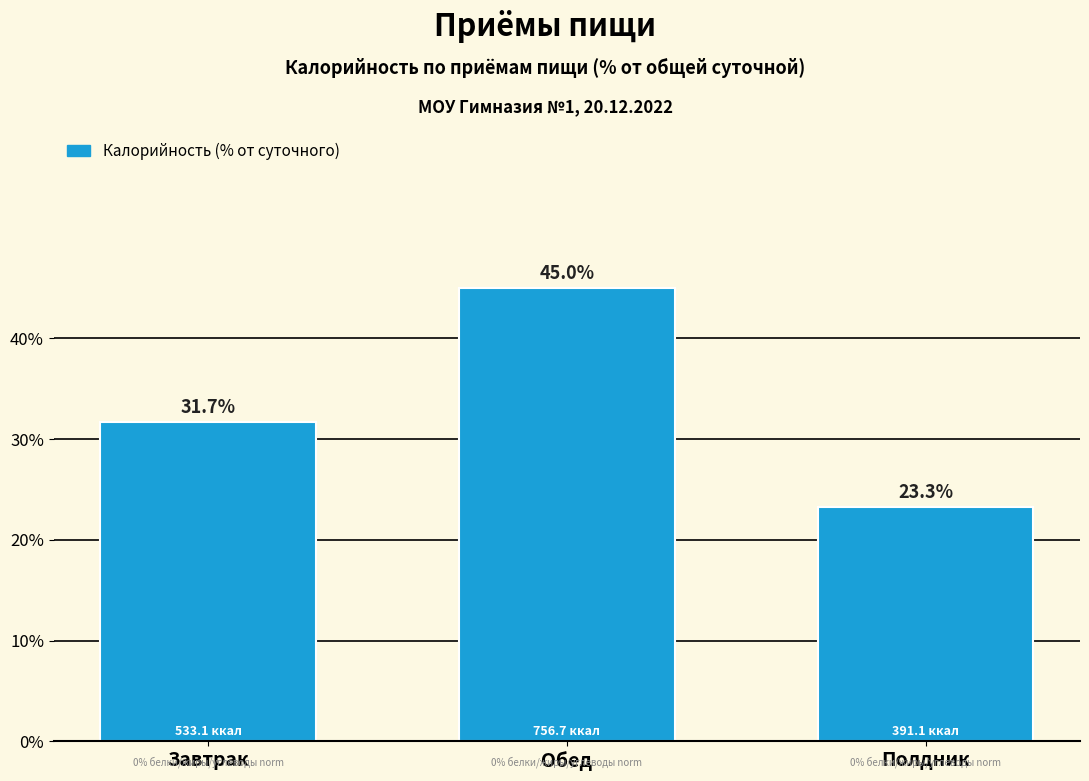

Reading left to right, what are all the values shown in this chart?

Завтрак=31.7	Обед=45.0	Полдник=23.3